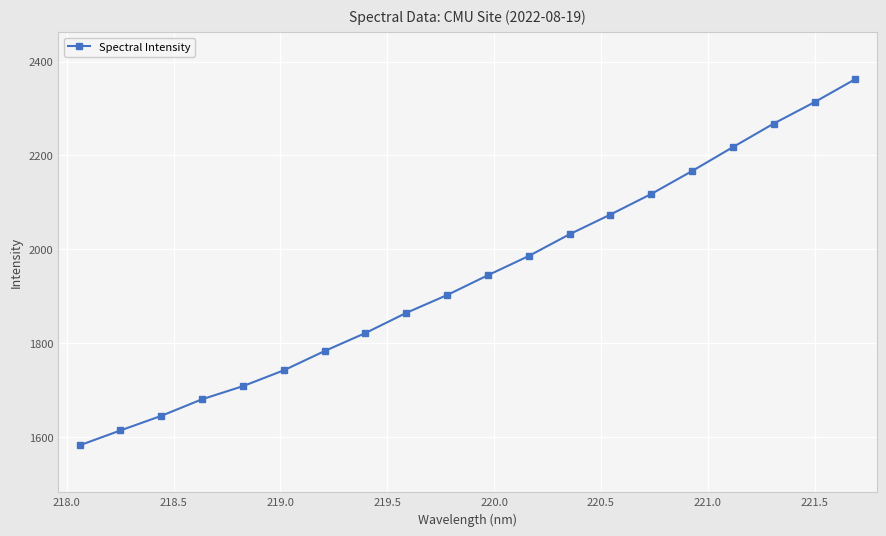

What is the sum of all values?

38828.6